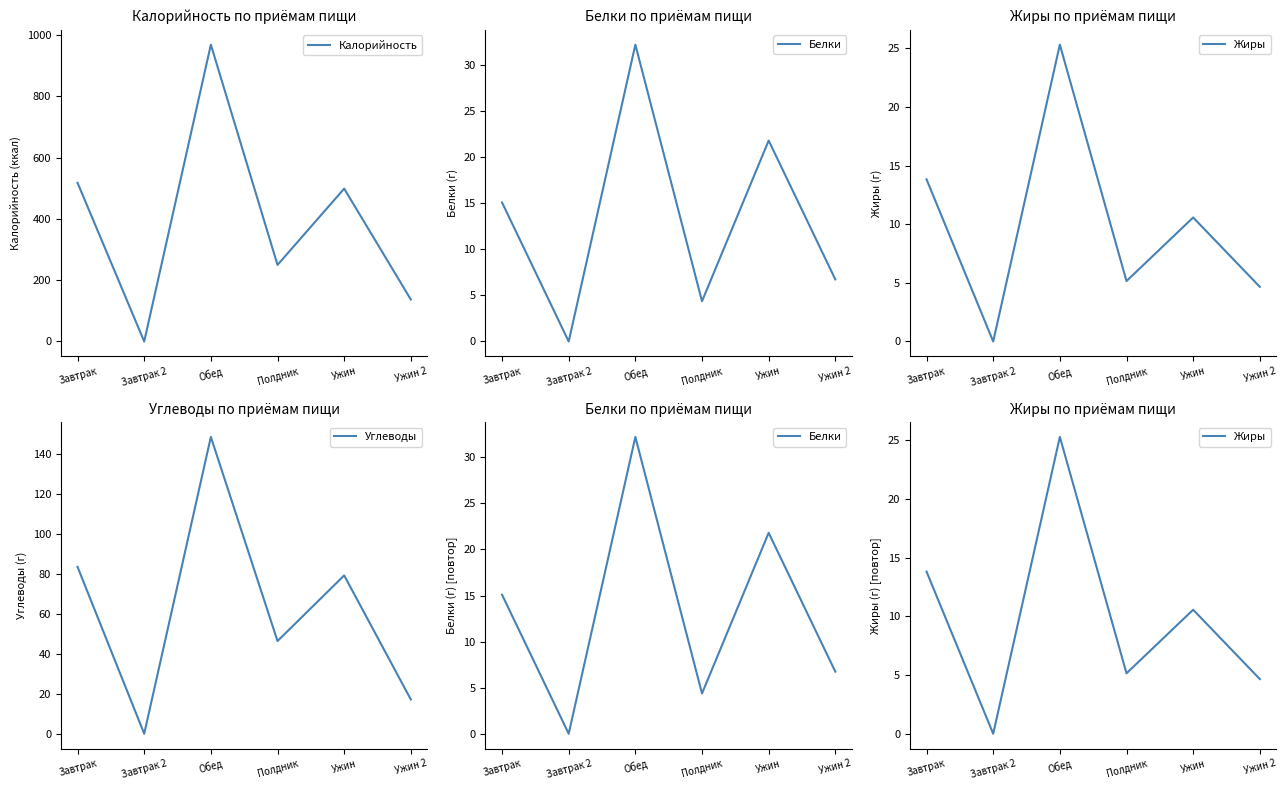

List the series in order of their peak value, lowest first.

Жиры, Белки, Углеводы, Калорийность